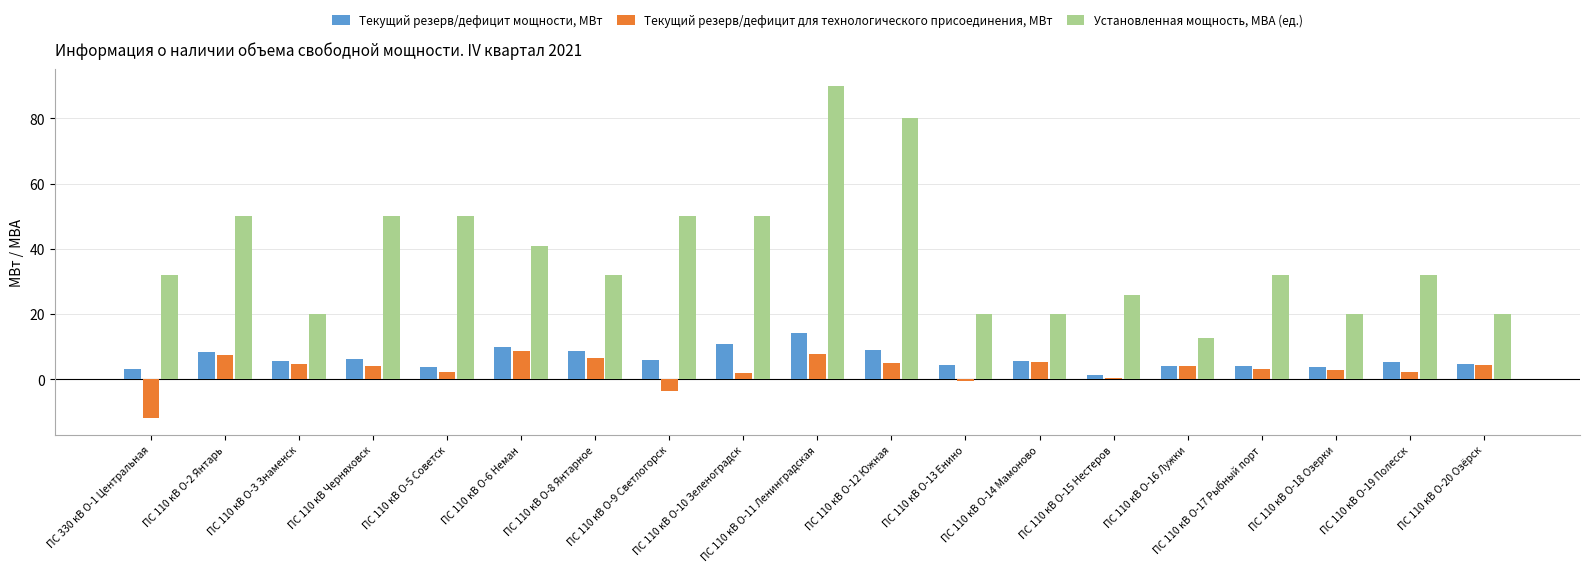

At which label does Текущий резерв/дефицит для технологического присоединения, МВт reach its peak?

ПС 110 кВ О-6 Неман